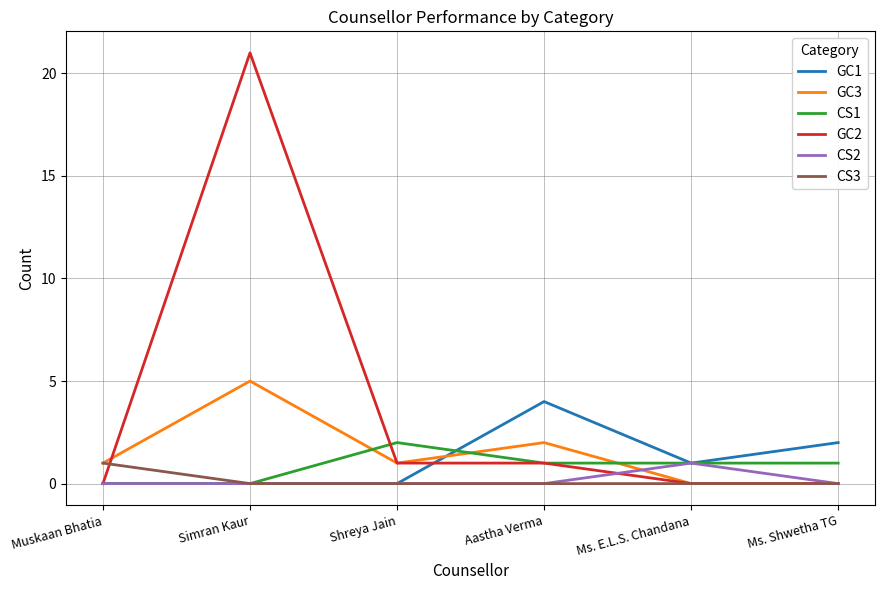

The GC3 series shows 1 at Shreya Jain. True or false?

True